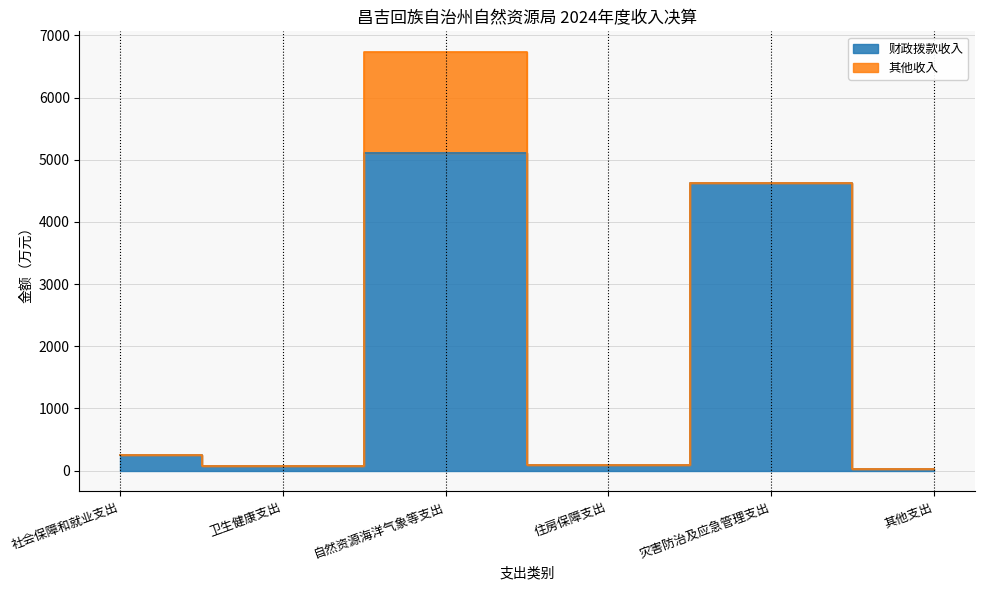

Reading right to left, transcribe all the data shown in this chart.

其他支出=19.6	灾害防治及应急管理支出=4630.8	住房保障支出=91.7	自然资源海洋气象等支出=5114.5	卫生健康支出=71.3	社会保障和就业支出=243.6